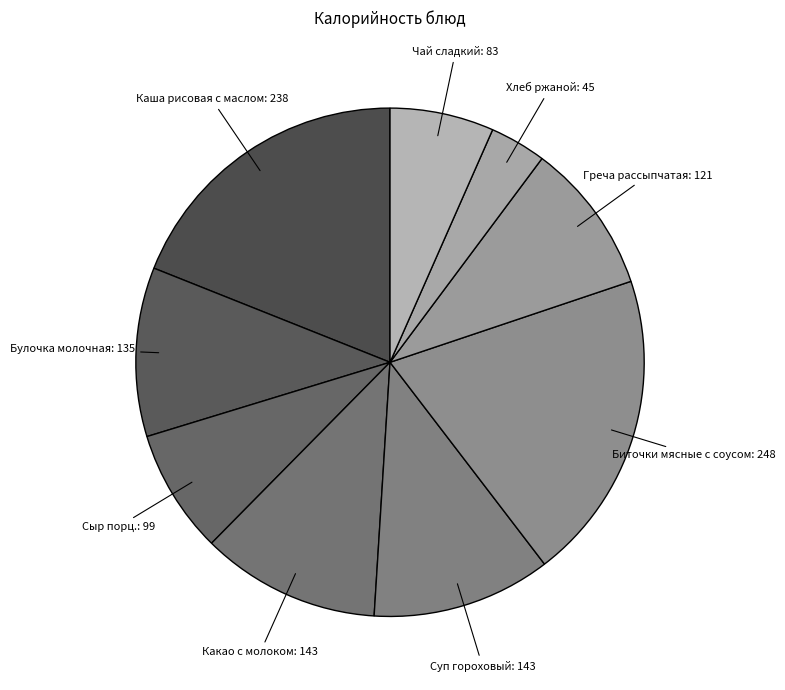

Combined, do Суп гороховый: 143 and Греча рассыпчатая: 121 account for over 50%?

No